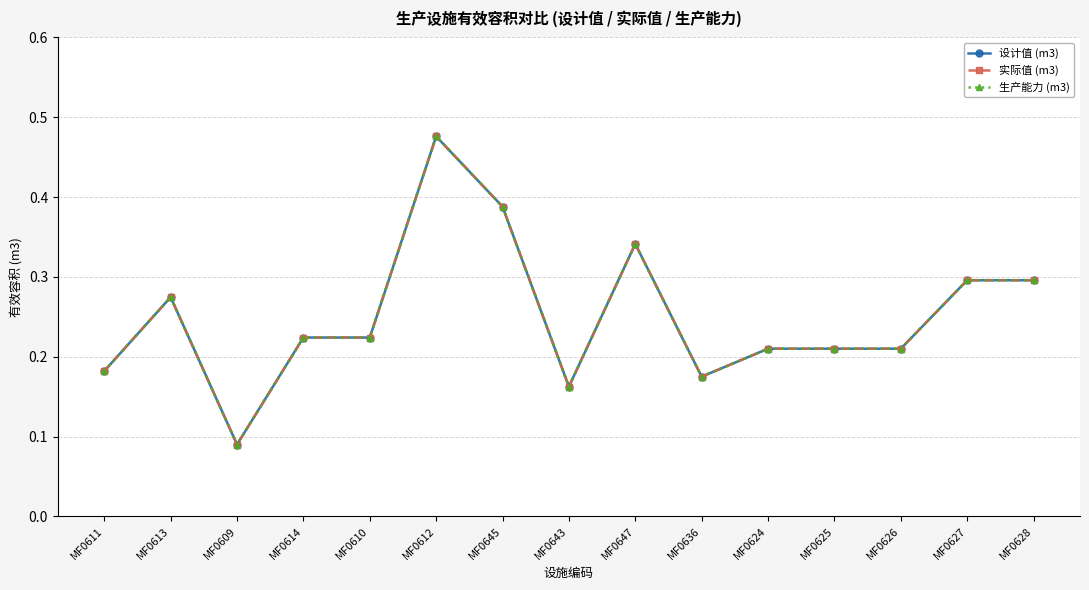

Is this an area chart (filled region under the line)?

No